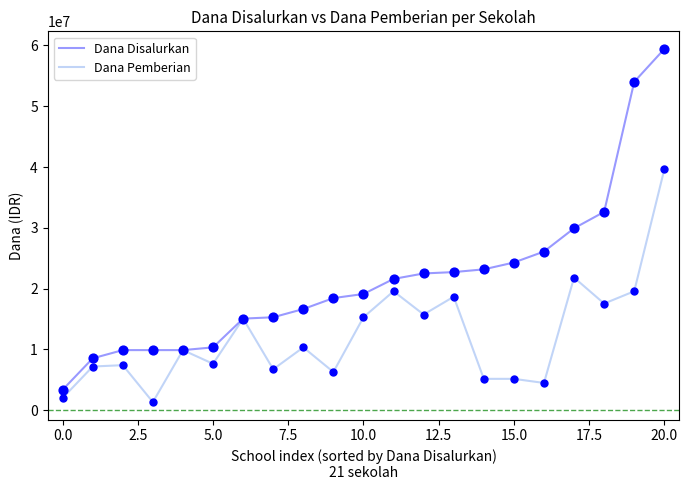

What is the lowest value of the Dana Pemberian series?

1350000